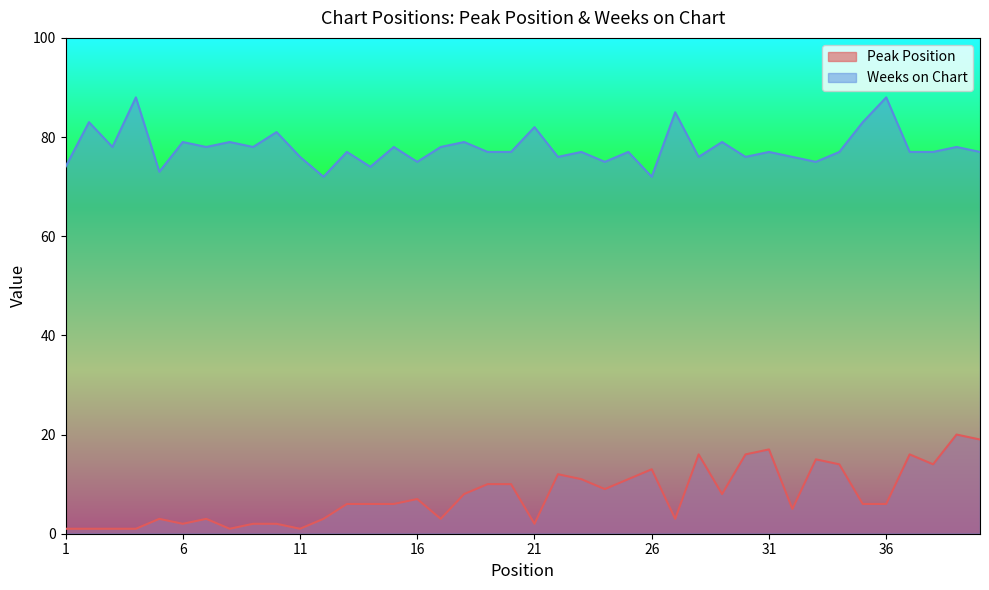

Where is the first local maximum for Weeks on Chart?

2